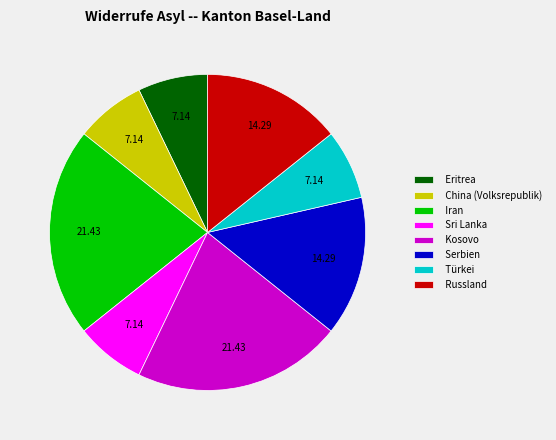

True or false: Kosovo accounts for 21% of the total.

True